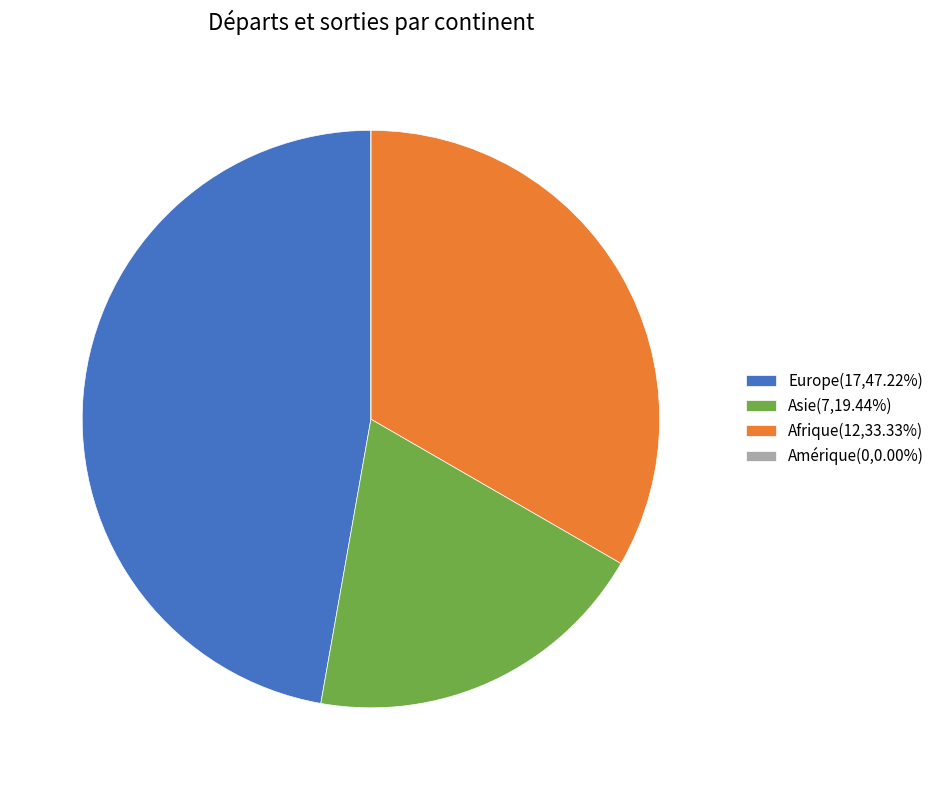

Is there a majority slice in this chart?

No